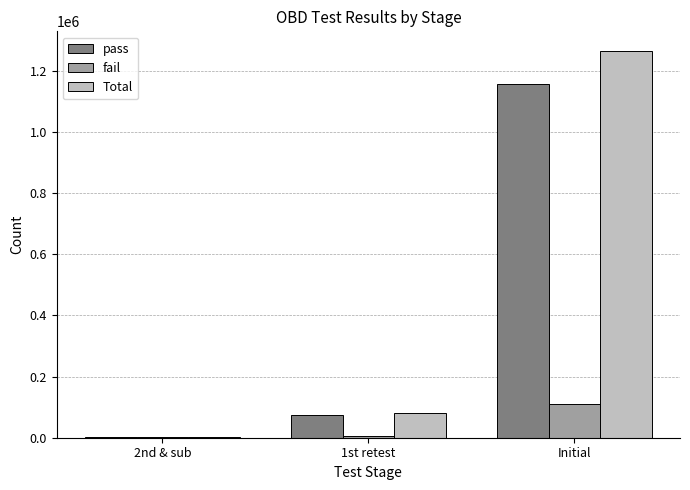

What is the sum of all fail values?

115647